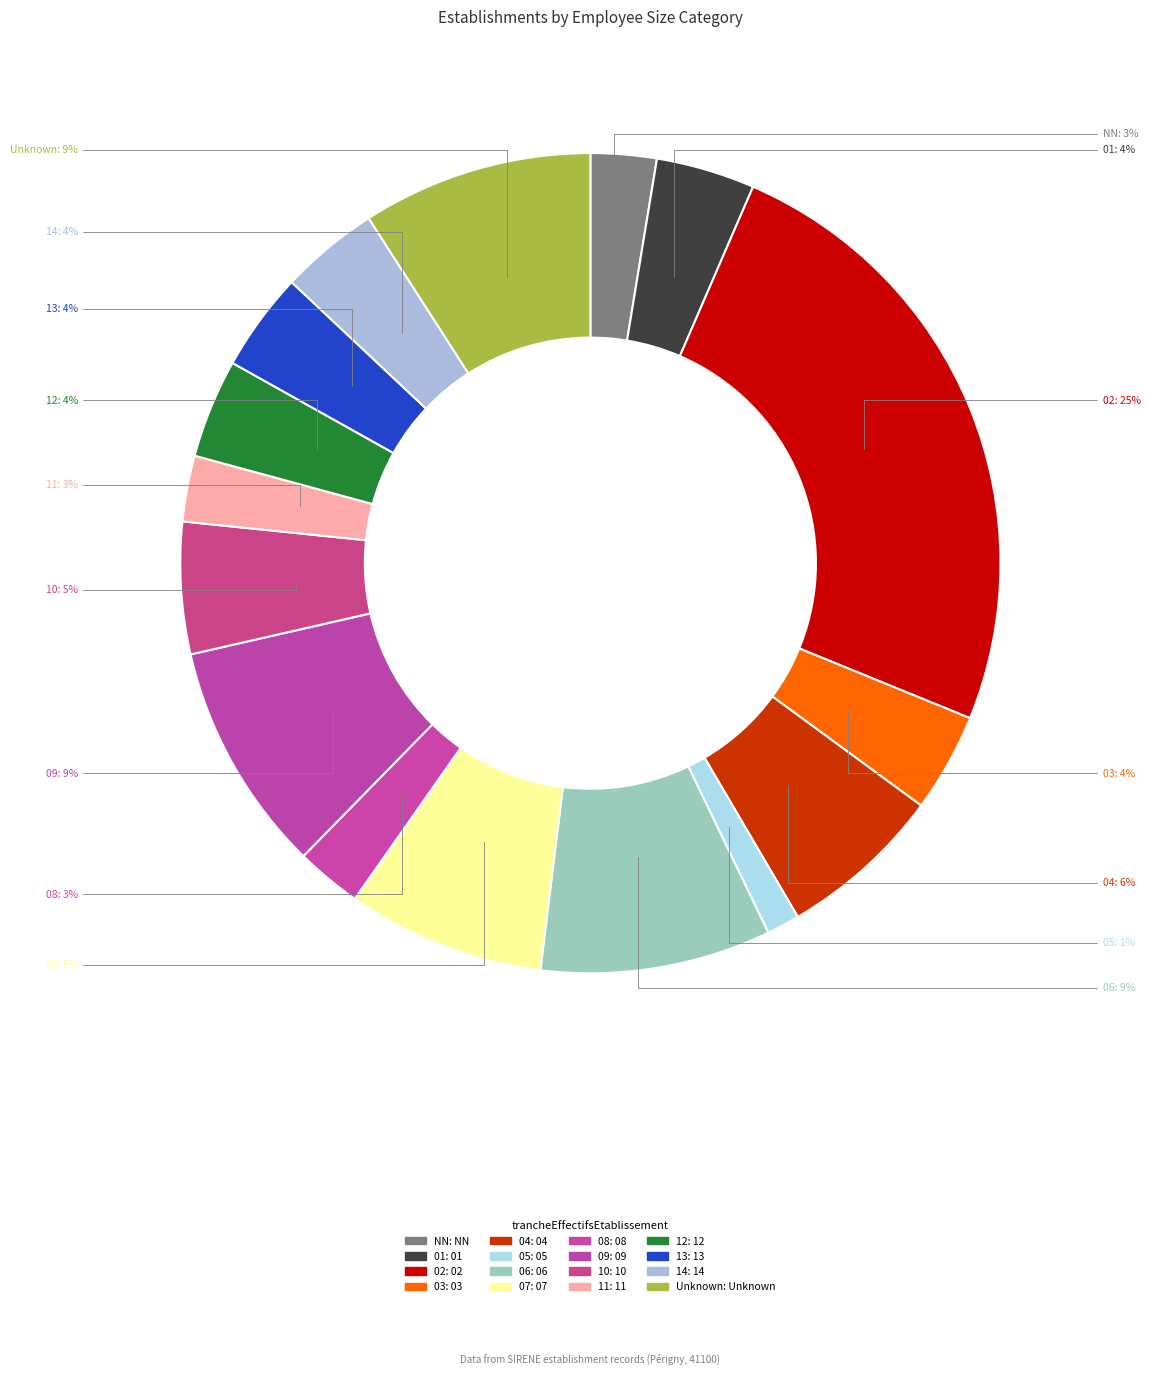

Is 02 the majority of the pie?

No